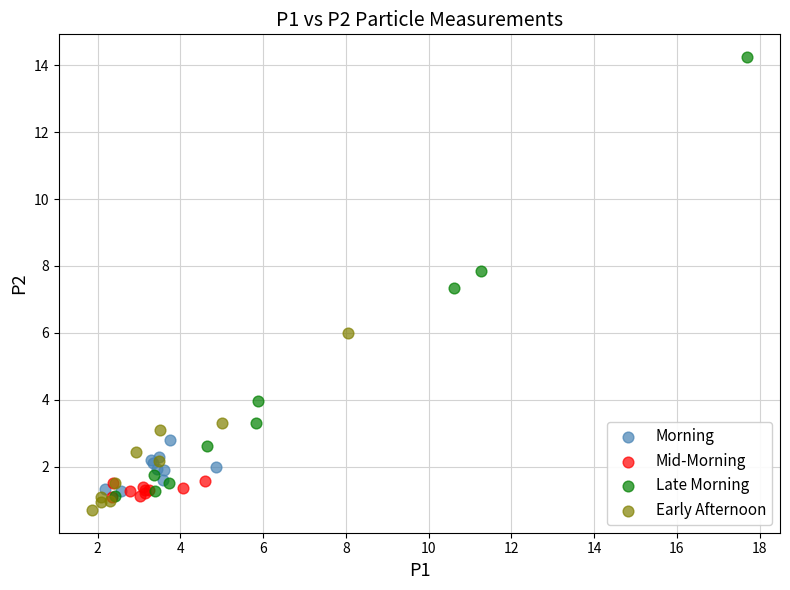

Which series has the widest spread of Y values?

Late Morning